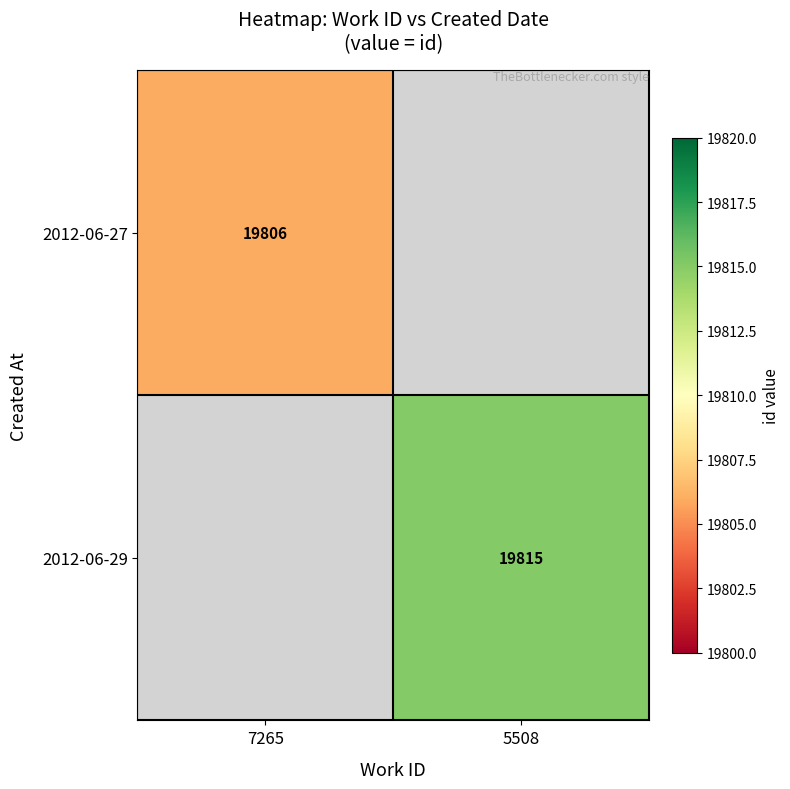

Is the value of 2012-06-29 at 5508 greater than the value of 2012-06-27 at 7265?

Yes